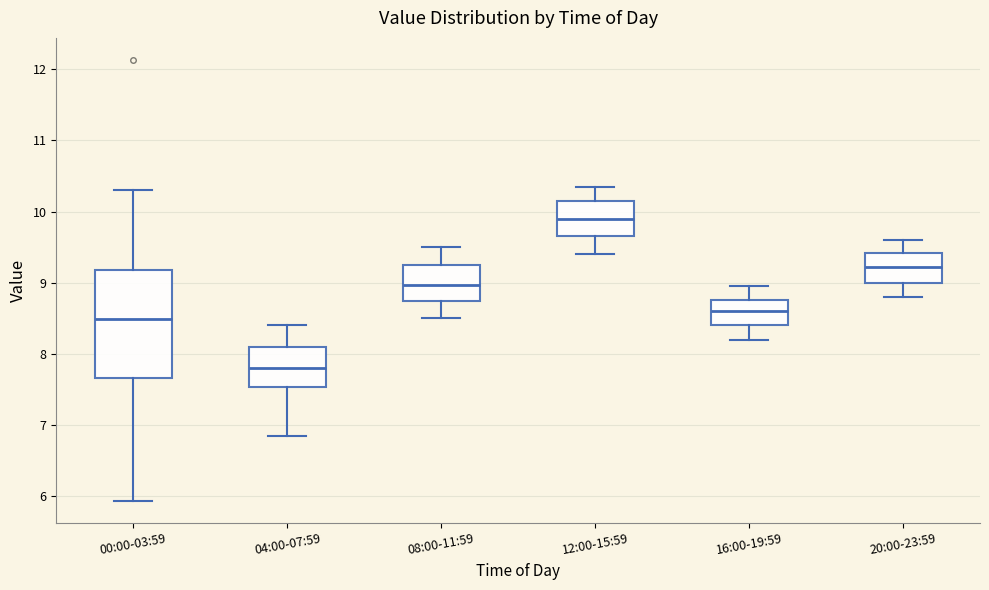

Where does the median line of the box for 16:00-19:59 sit on the y-axis? The values are not printed on the chart, so give them approximately, as read against the axis.

8.6